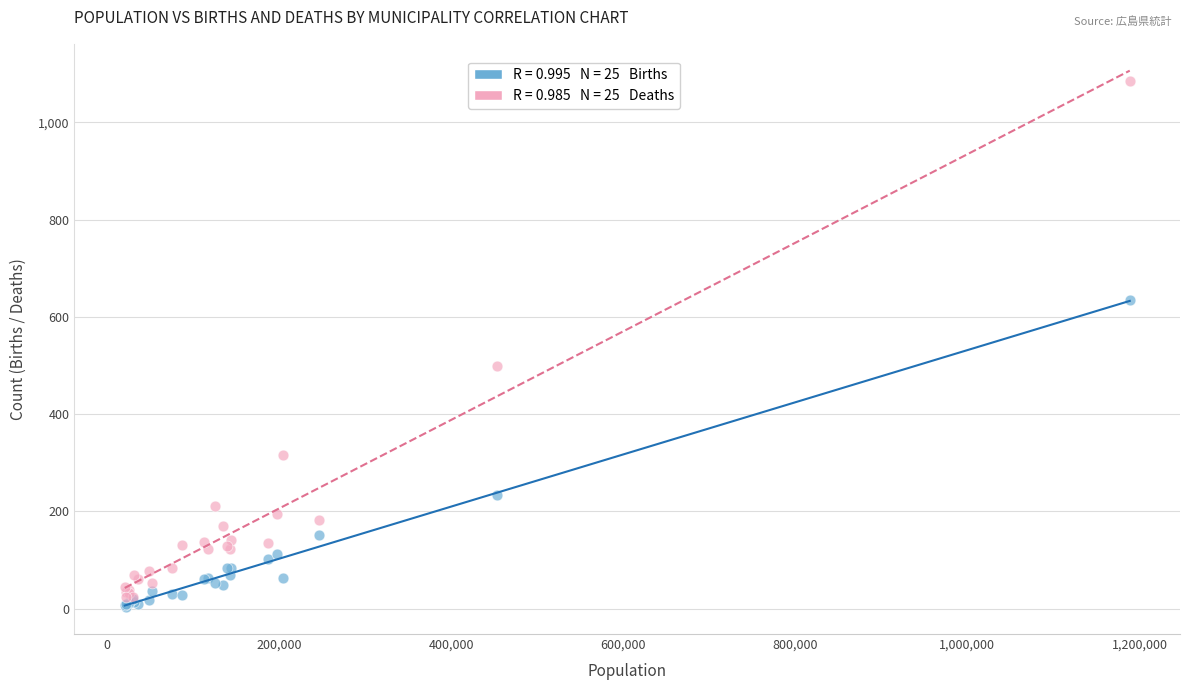

Across all series, what Y value is closest to 544?

500